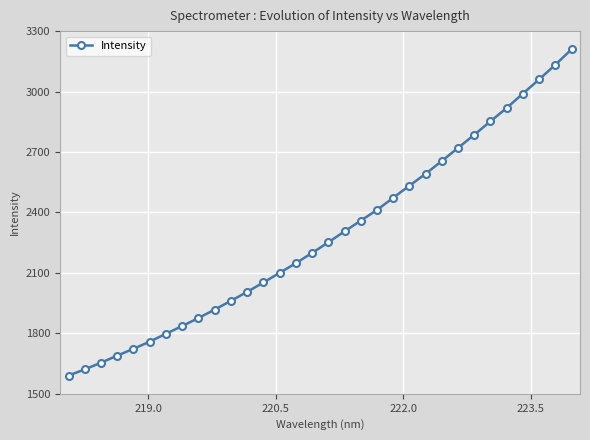

What is the minimum value shown in the chart?

1590.6